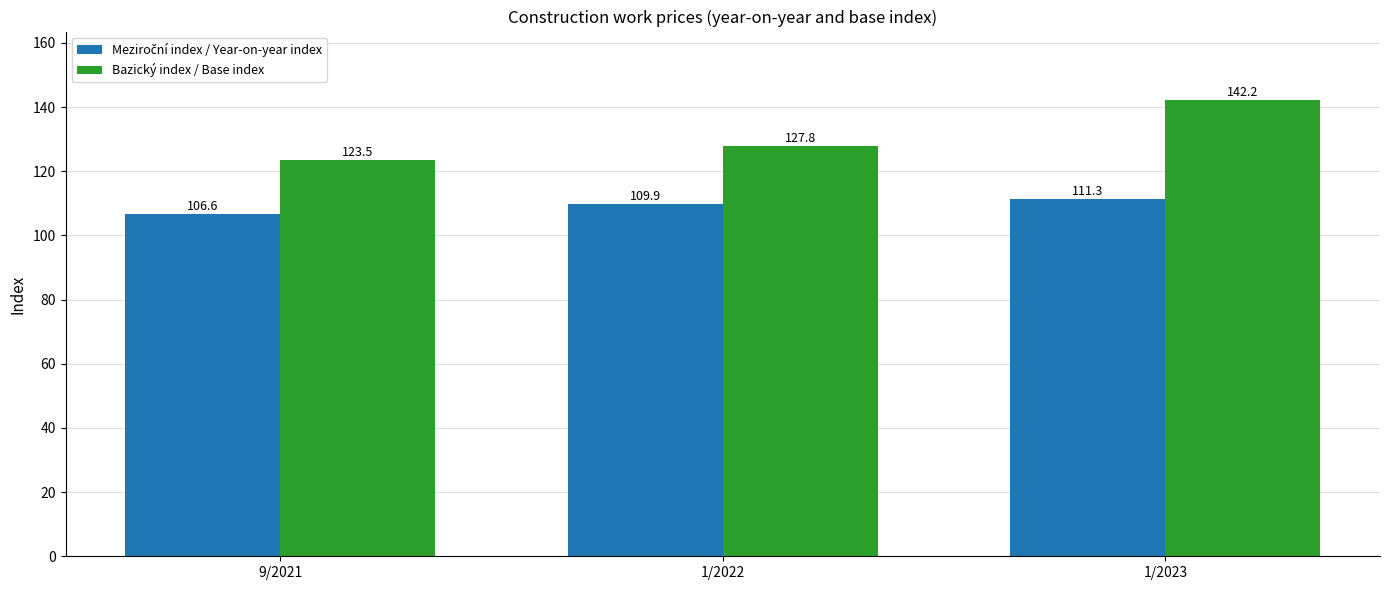

Which series changed the most between 9/2021 and 1/2022?

Bazický index / Base index